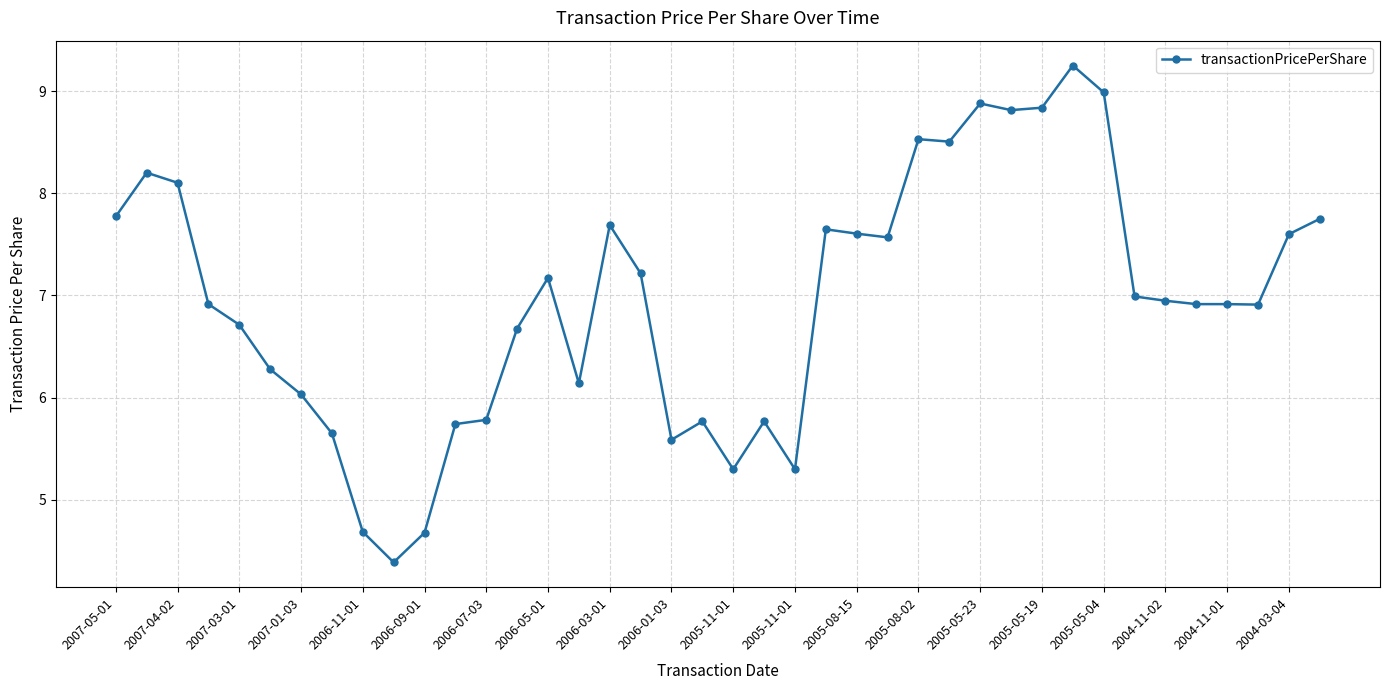

What is the smallest value displayed?

4.4